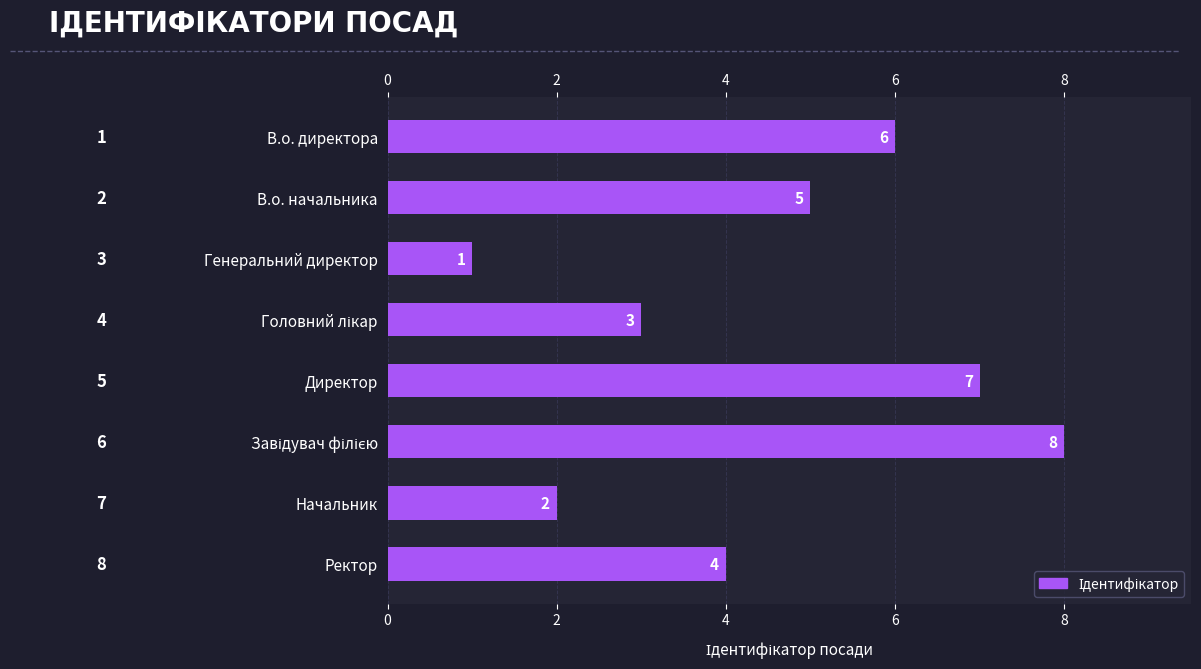

How many values are between 3 and 7?

5